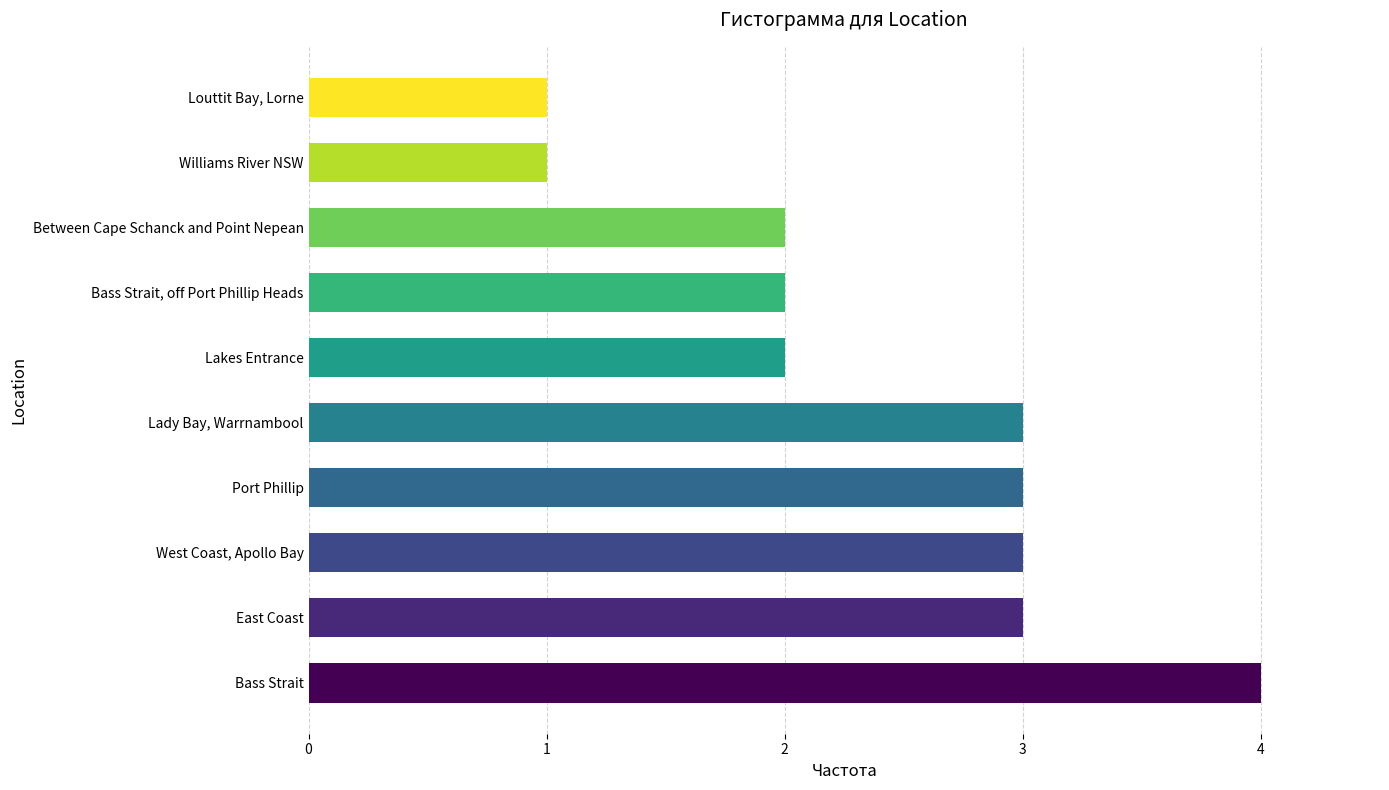

Which has a higher value, Williams River NSW or Bass Strait, off Port Phillip Heads?

Bass Strait, off Port Phillip Heads